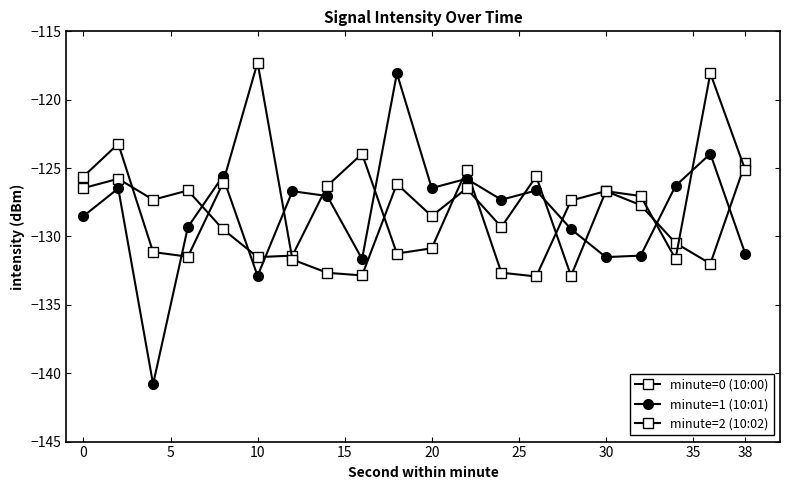

After their last crossing, which series has the higher values: minute=1 (10:01) or minute=2 (10:02)?

minute=2 (10:02)